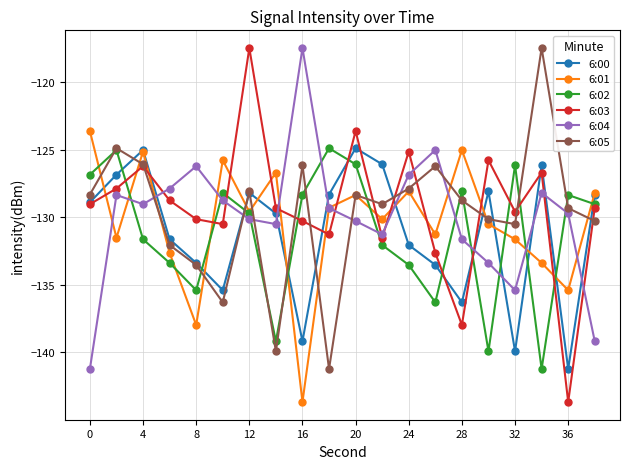

In 6:01, how many points are lower than both neighbors (excluding endpoints)?

7